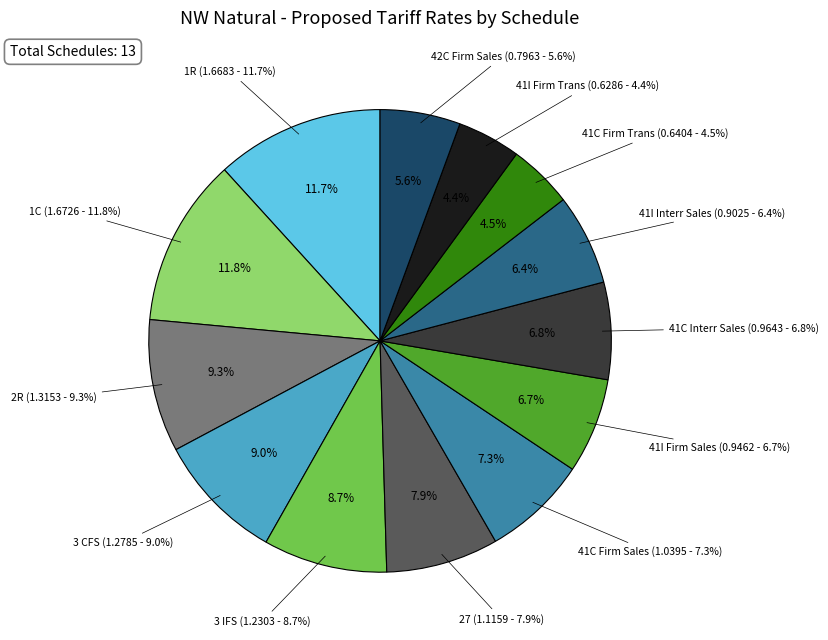

Which slice is the largest?

1C